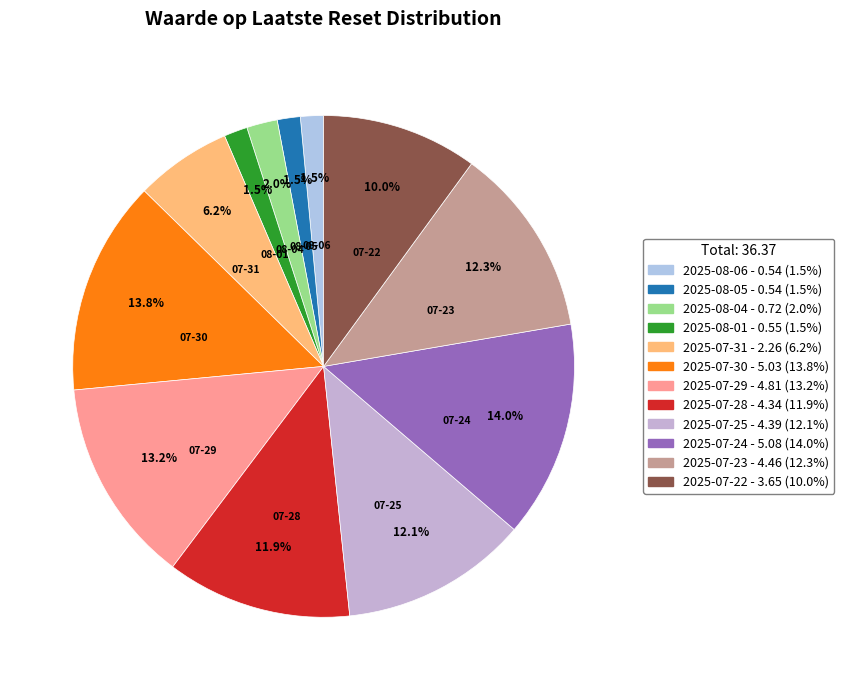

True or false: 2025-07-29 accounts for 13% of the total.

True